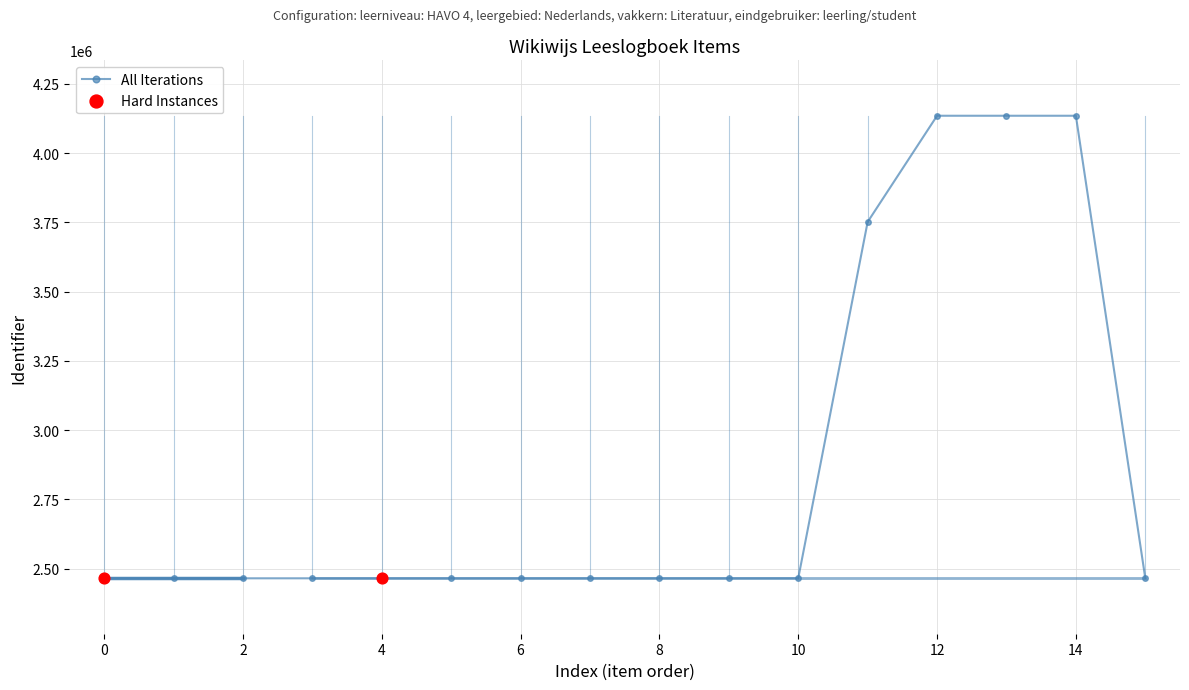

What is the difference between the maximum and minimum values?

1669455